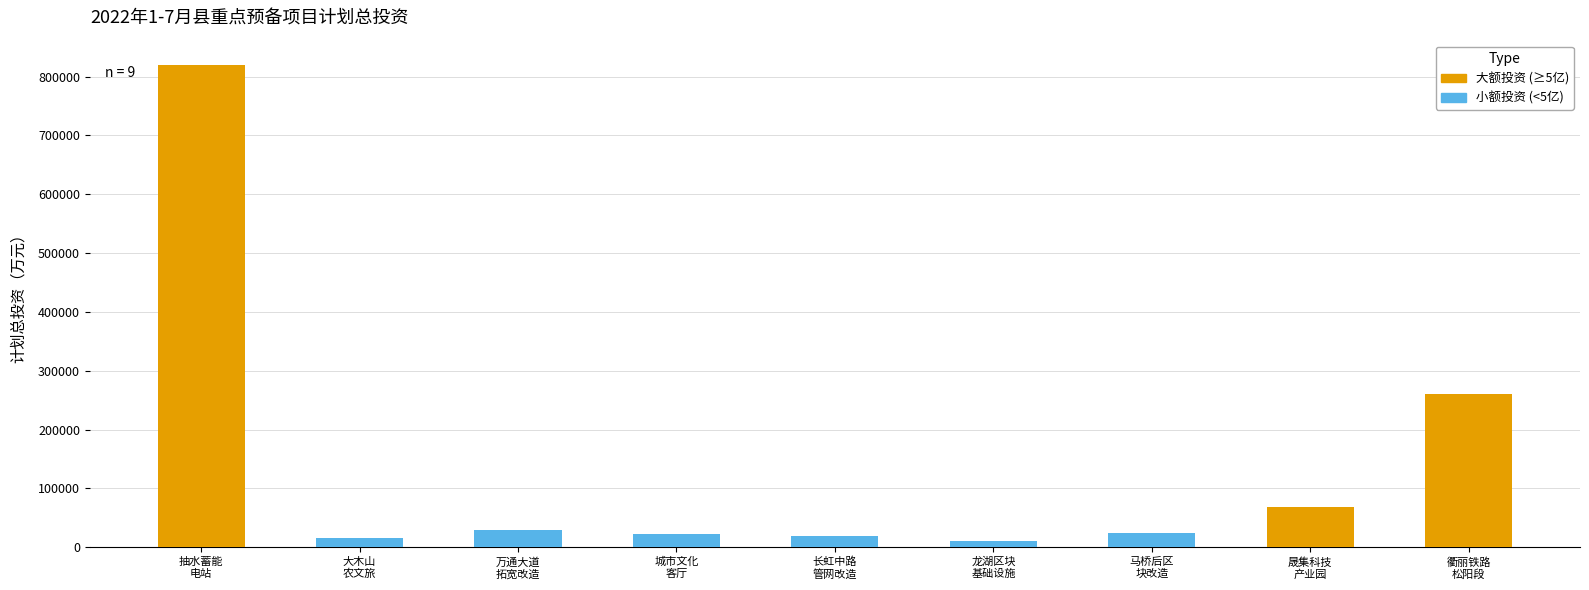

What is the difference between the second highest and second lowest values?

245000